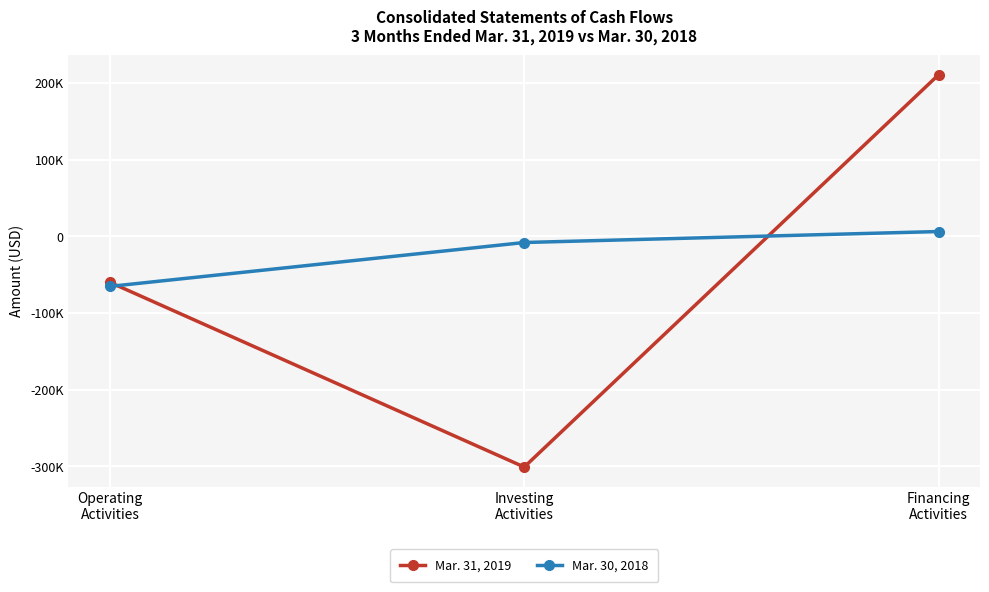

What are all the series names shown in the legend?

Mar. 31, 2019, Mar. 30, 2018